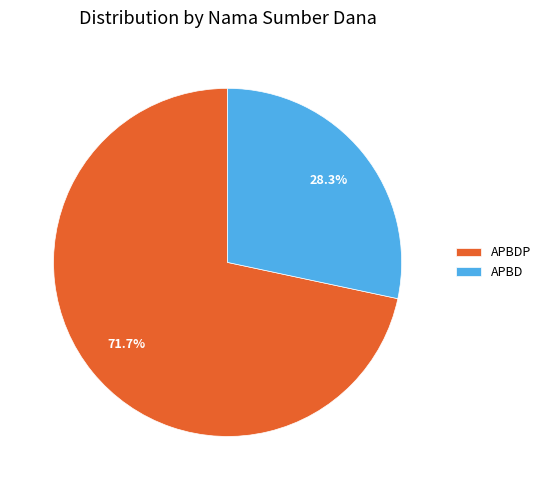

Is APBD the majority of the pie?

No